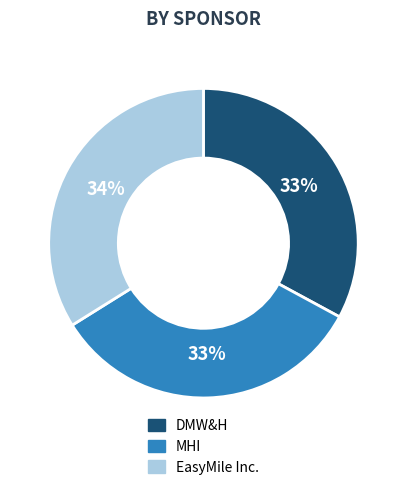

Which category has the biggest portion of the pie?

EasyMile Inc.